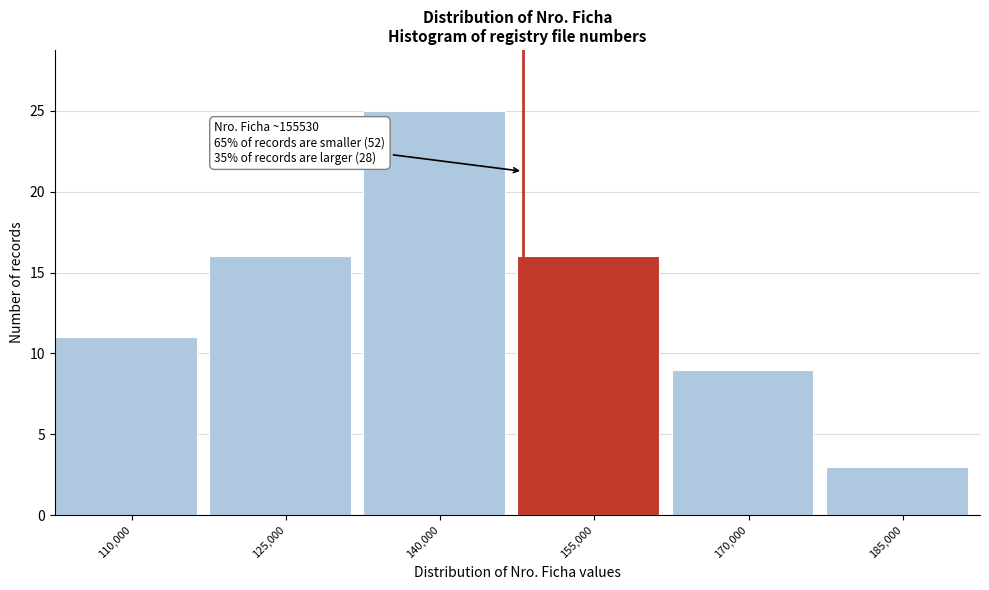

Reading left to right, what are all the values shown in this chart?

11	16	25	16	9	3